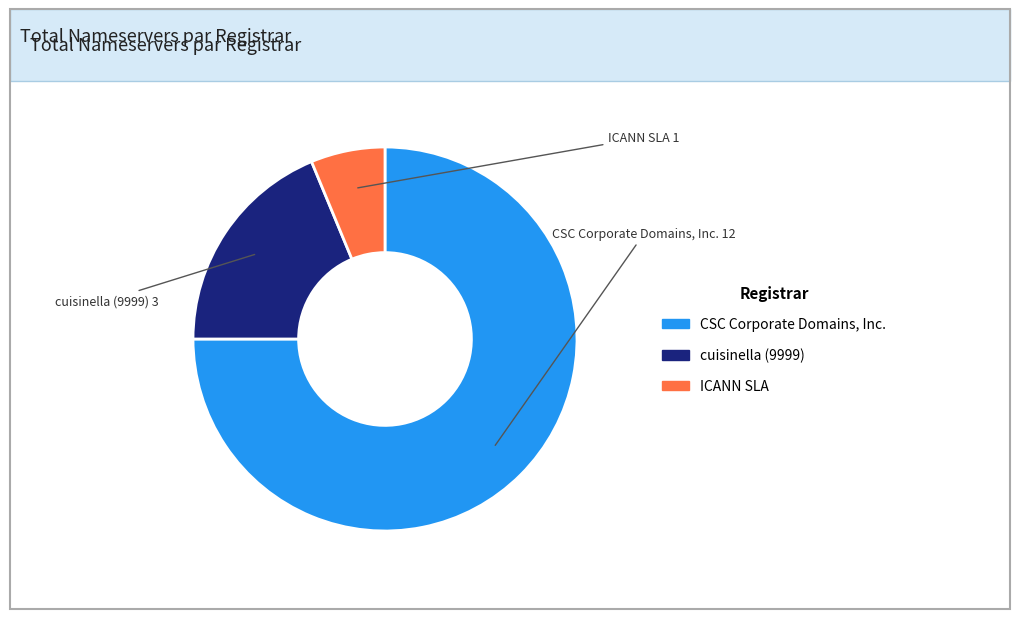

Is it true that CSC Corporate Domains, Inc. is 75% of the pie?

True